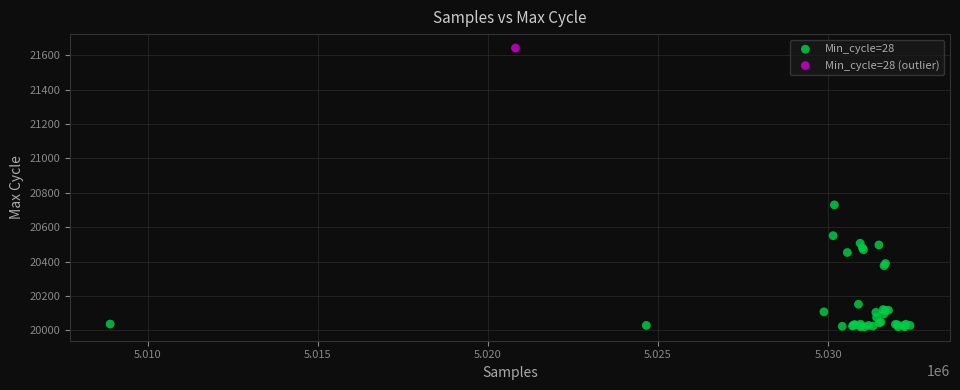

What are all the series names shown in the legend?

Min_cycle=28, Min_cycle=28 (outlier)